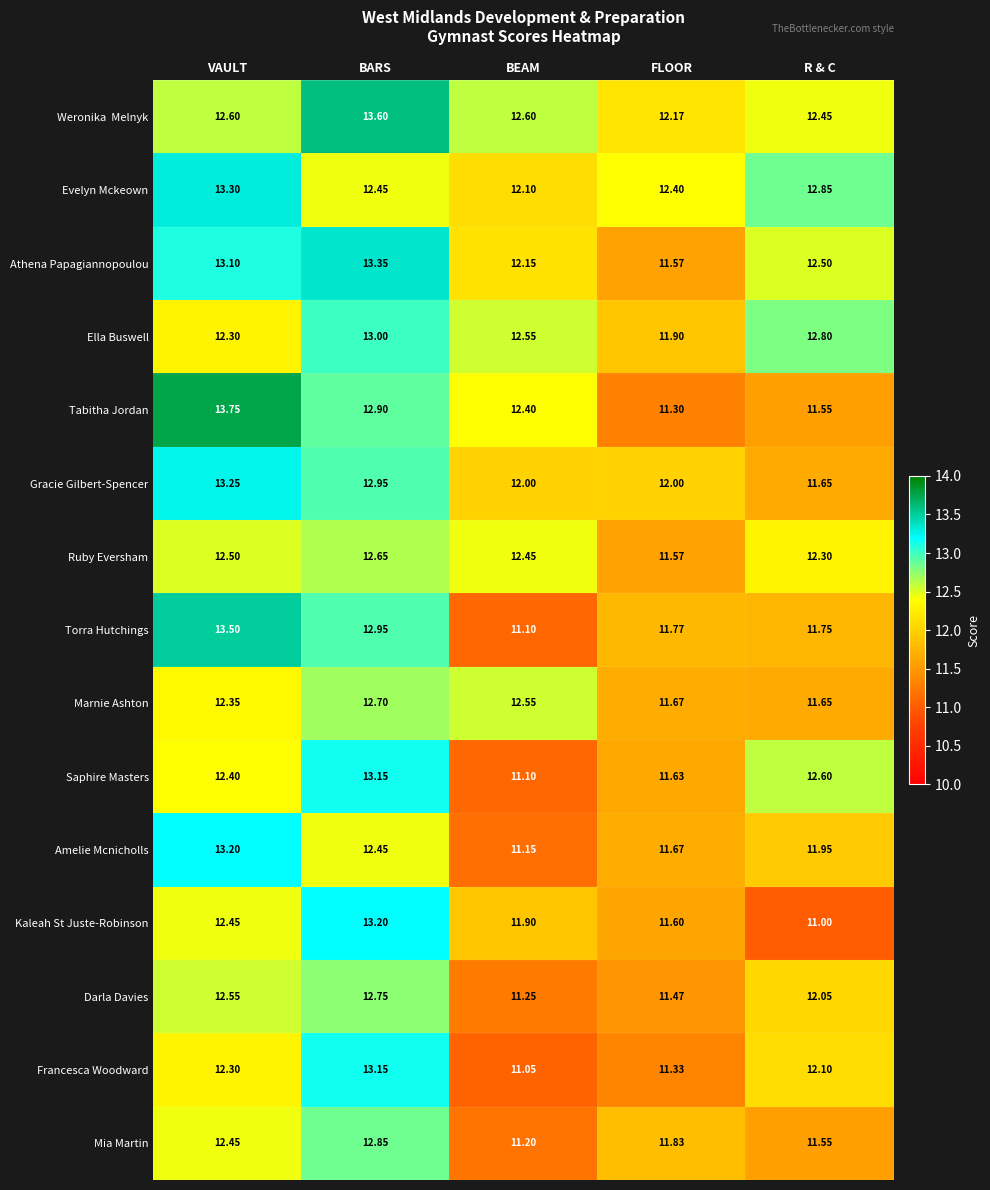

Which category has the lowest value in the Saphire Masters series?

BEAM